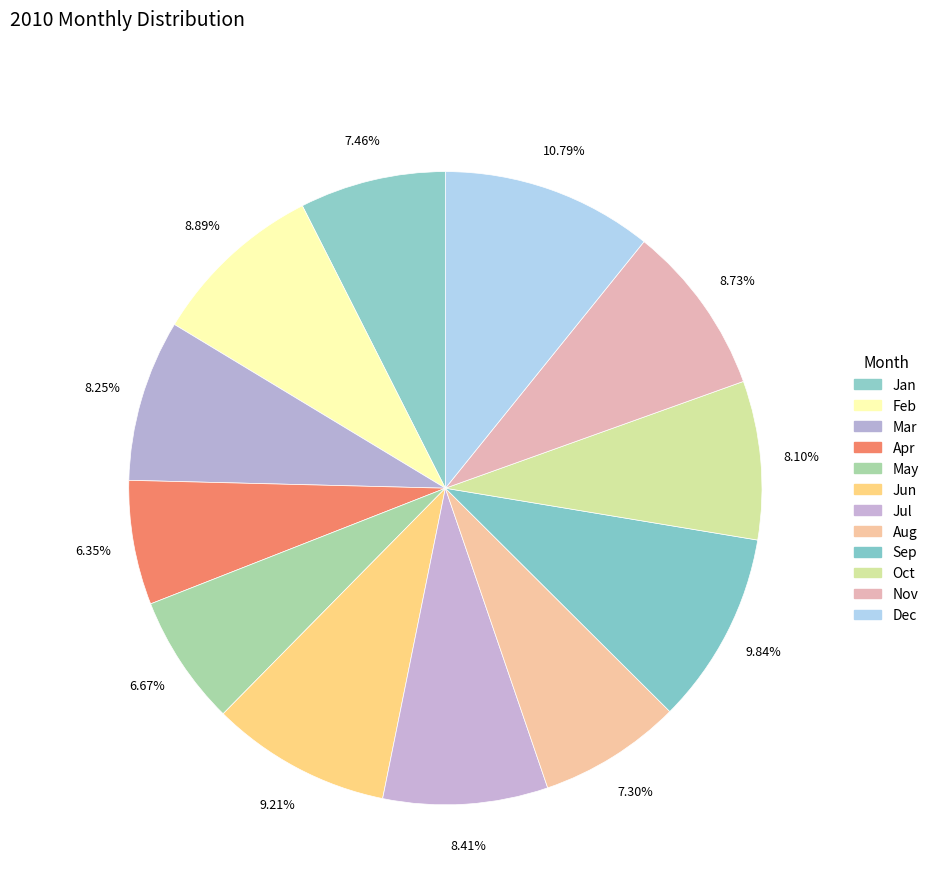

Rank the categories by value from lowest to highest.

Apr, May, Aug, Jan, Oct, Mar, Jul, Nov, Feb, Jun, Sep, Dec